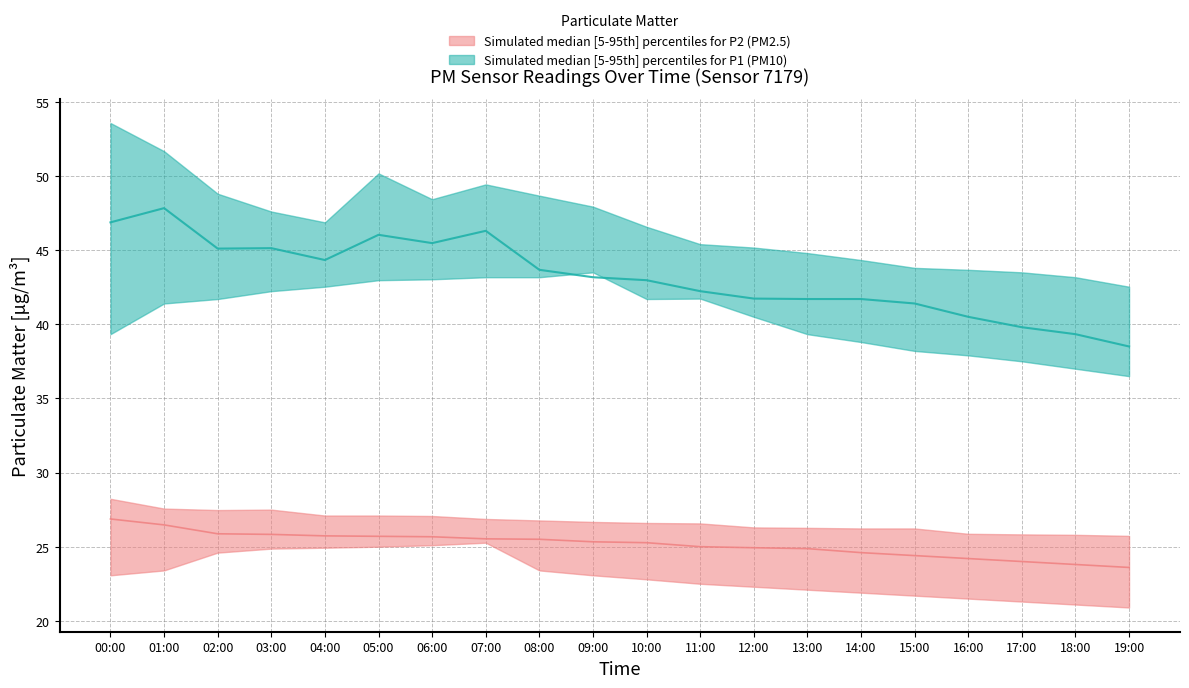

Is it true that P1 median equals 46.3 at 07:00?

True